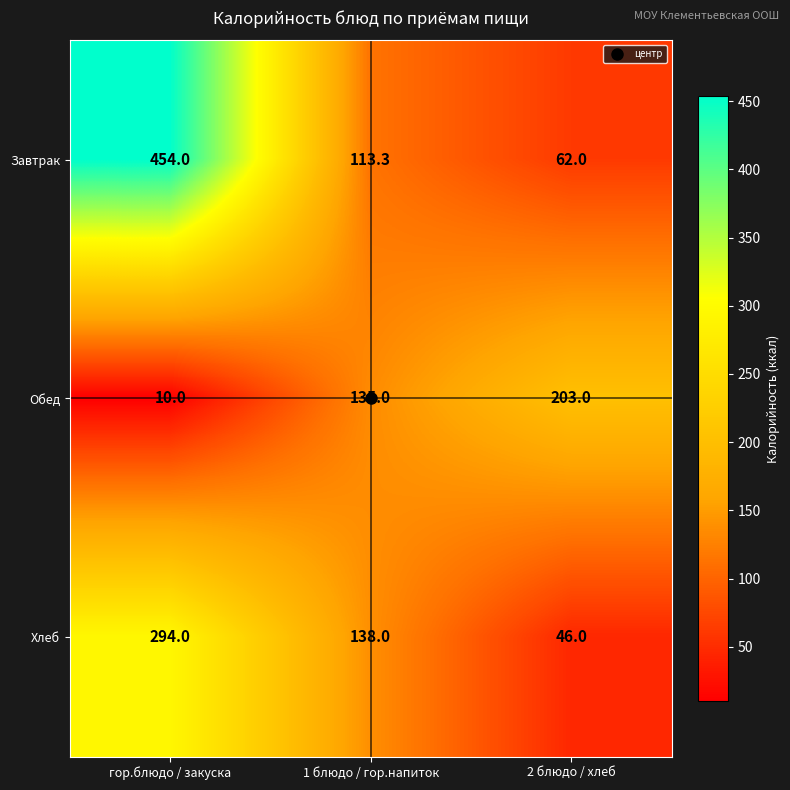

True or false: Хлеб has a value of 46.0 at 2 блюдо / хлеб.

True